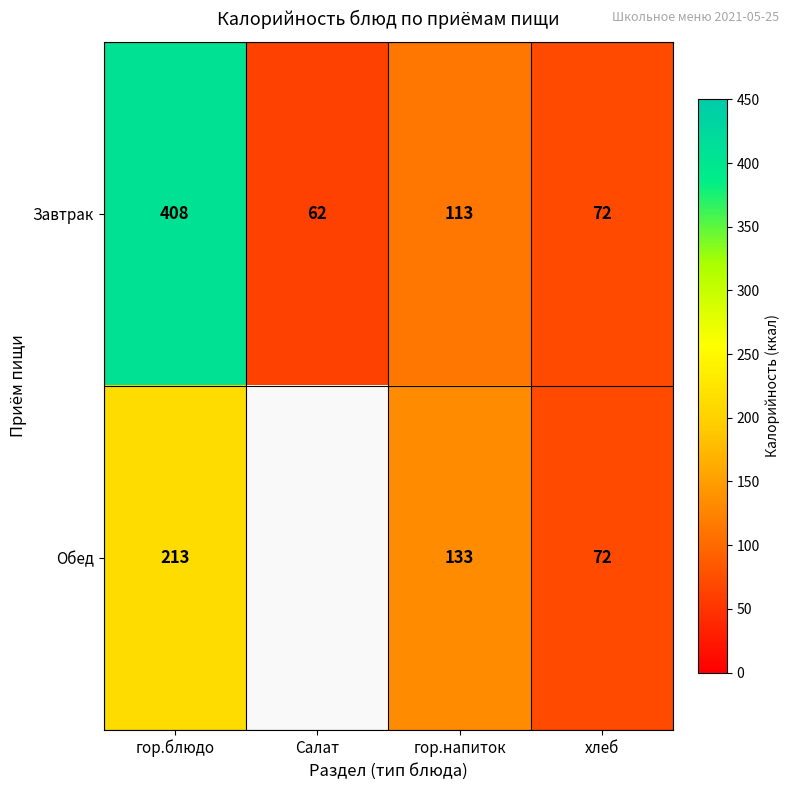

At гор.блюдо, list the series in order from smallest to largest.

Обед, Завтрак